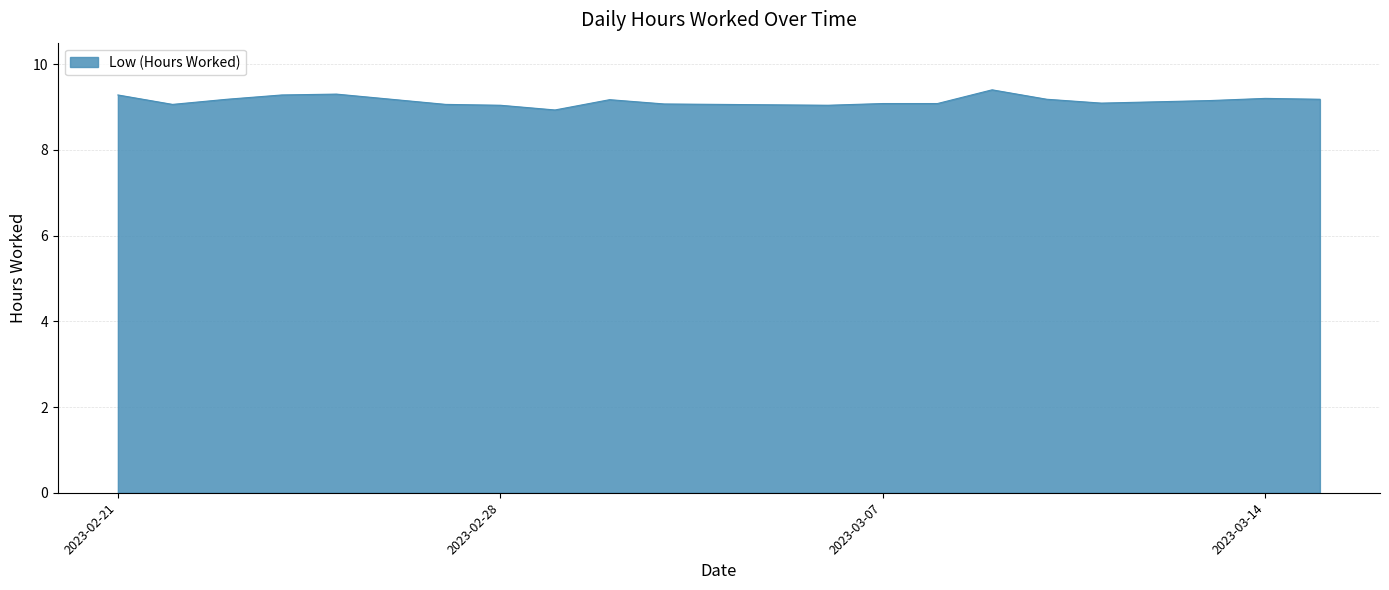

What is the minimum value shown in the chart?

8.9